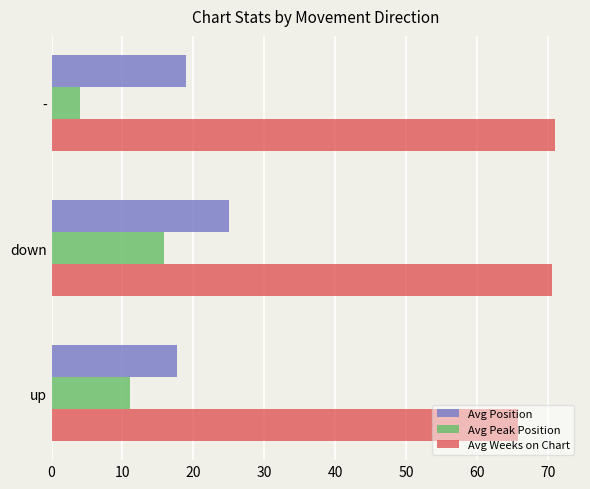

Is it true that Avg Position equals 7.6 at up?

False